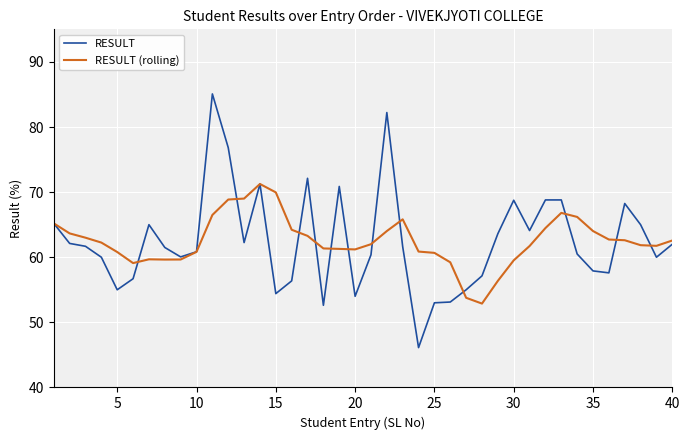

What is the smallest value displayed?

46.1